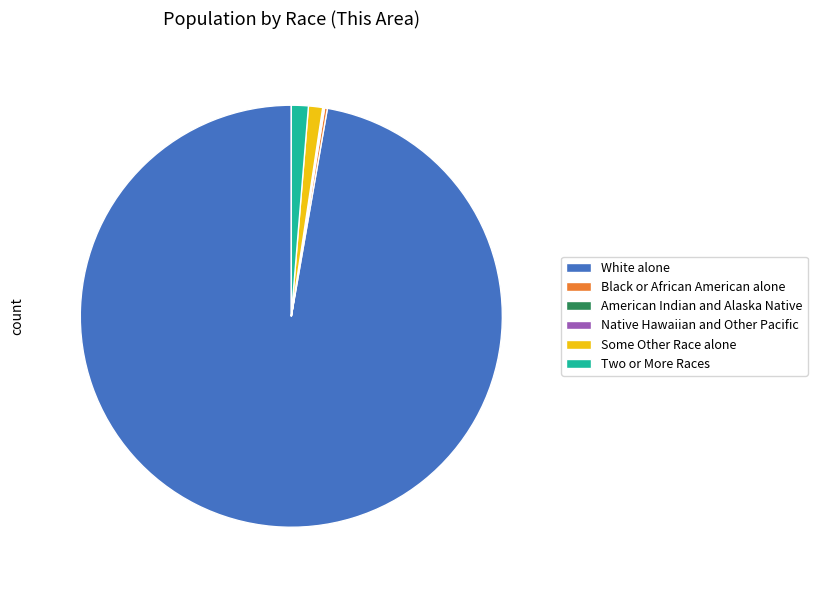

Is it true that Some Other Race alone is 1% of the pie?

True